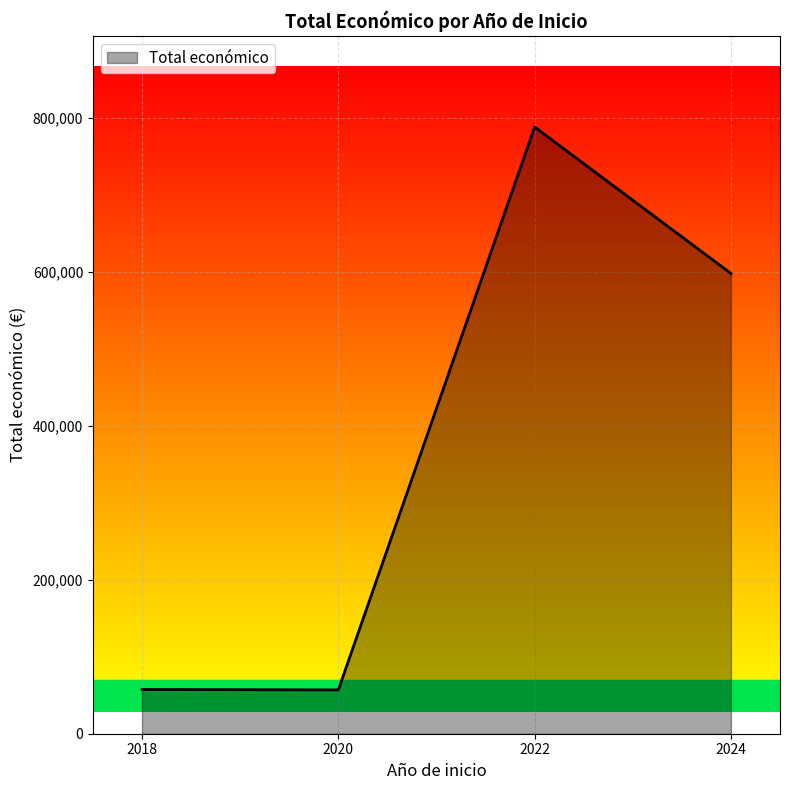

What is the change in value from 2022 to 2024?

-190317